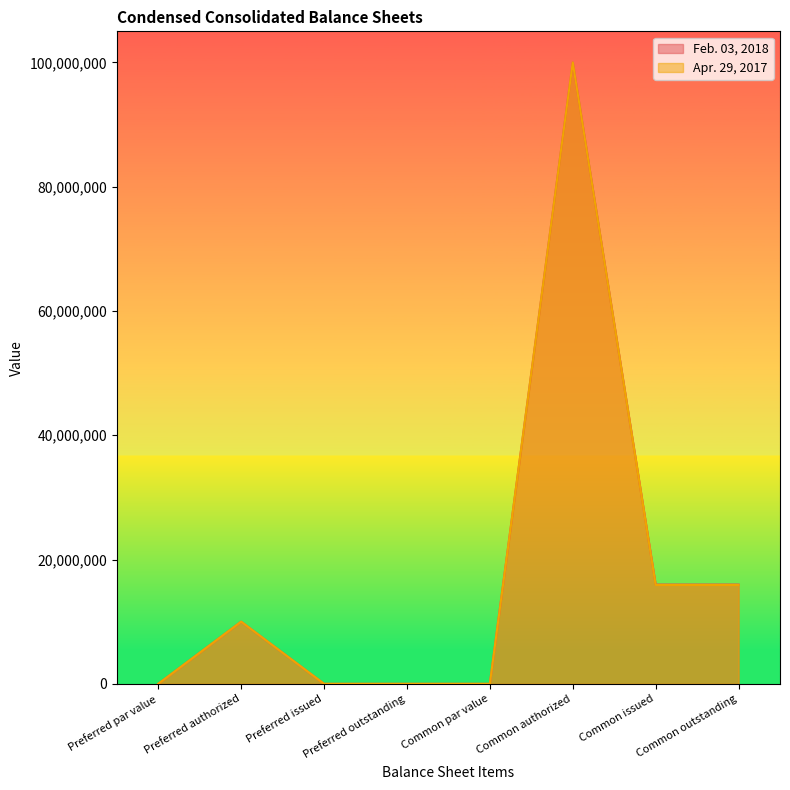

How many categories are shown in the chart?

8